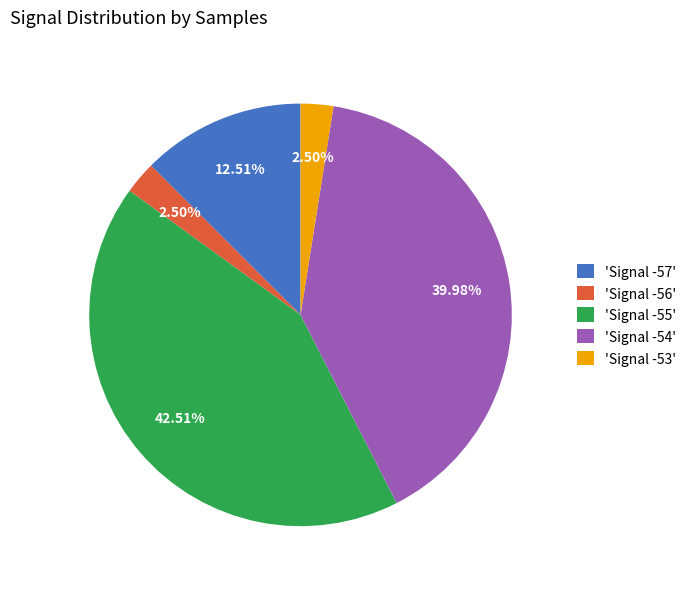

Is there any slice that represents more than half of the pie?

No